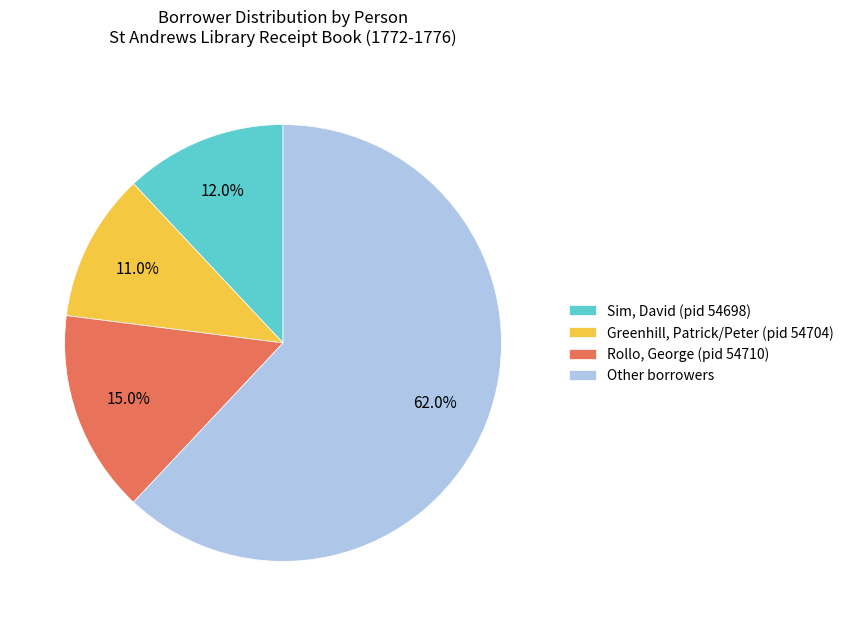

What is the ratio of the value at Rollo, George (pid 54710) to the value at Greenhill, Patrick/Peter (pid 54704)?

1.4